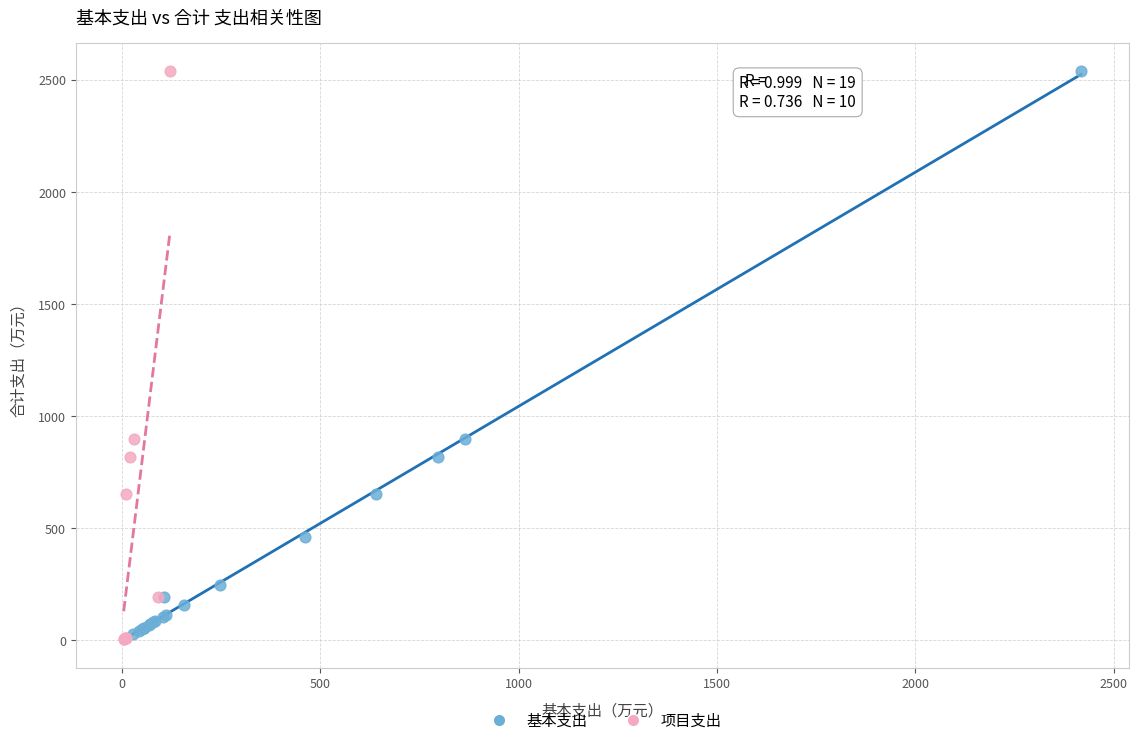

What are all the series names shown in the legend?

基本支出, 项目支出